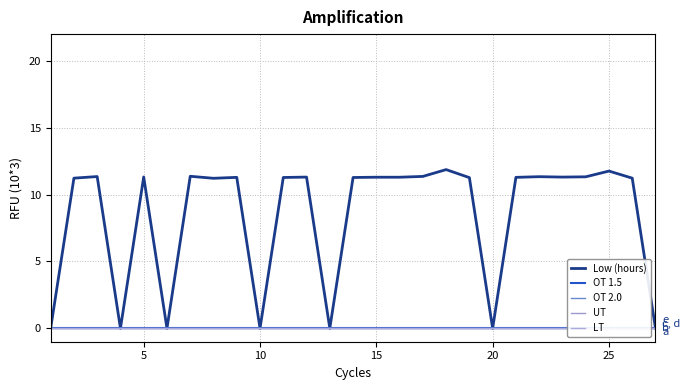

What are all the series names shown in the legend?

Low (hours), OT 1.5, OT 2.0, UT, LT